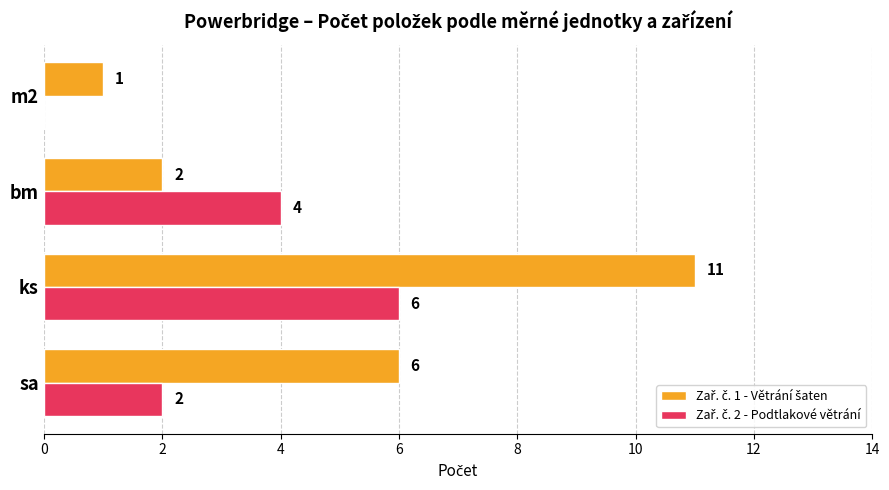

At which category is the sum across all series the highest?

ks